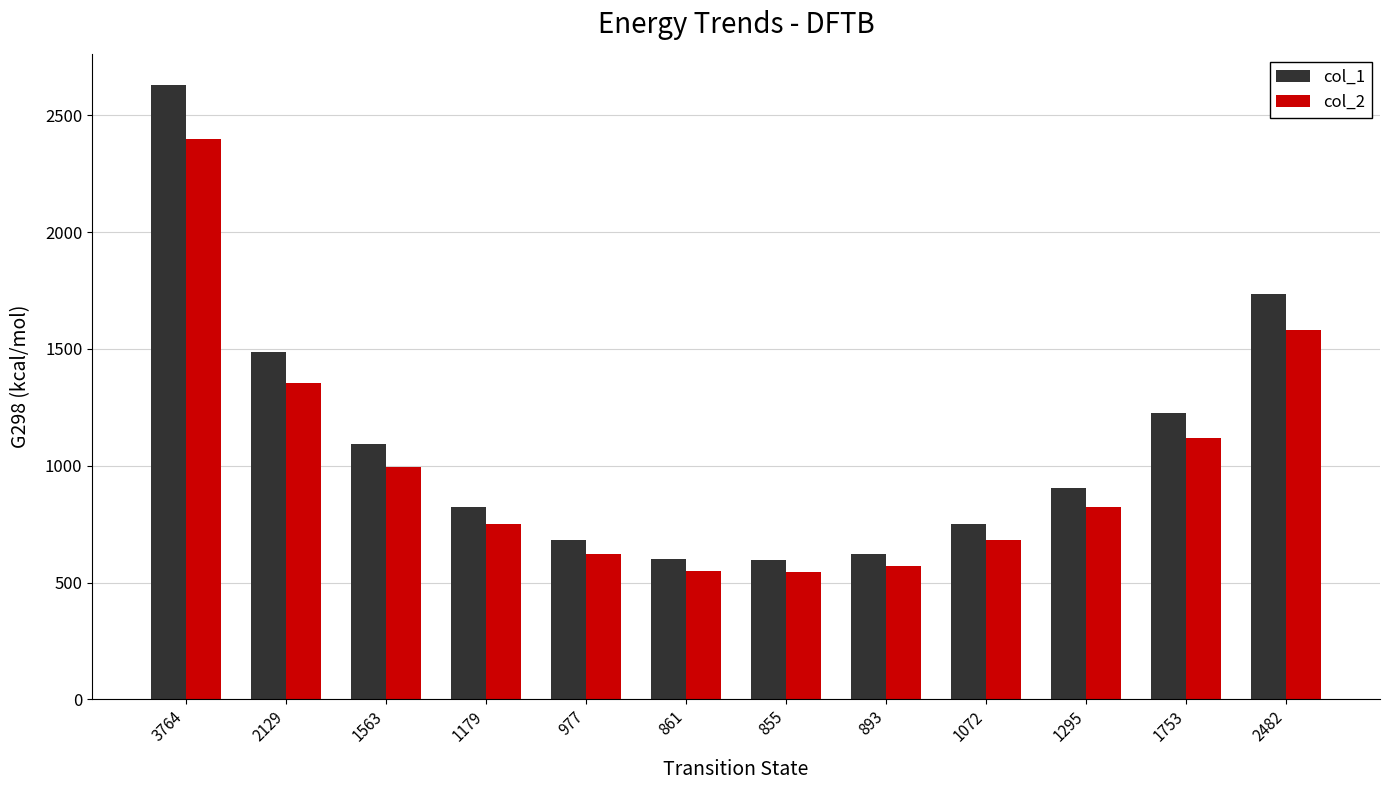

What is the label of the 8th bar from the left?

893